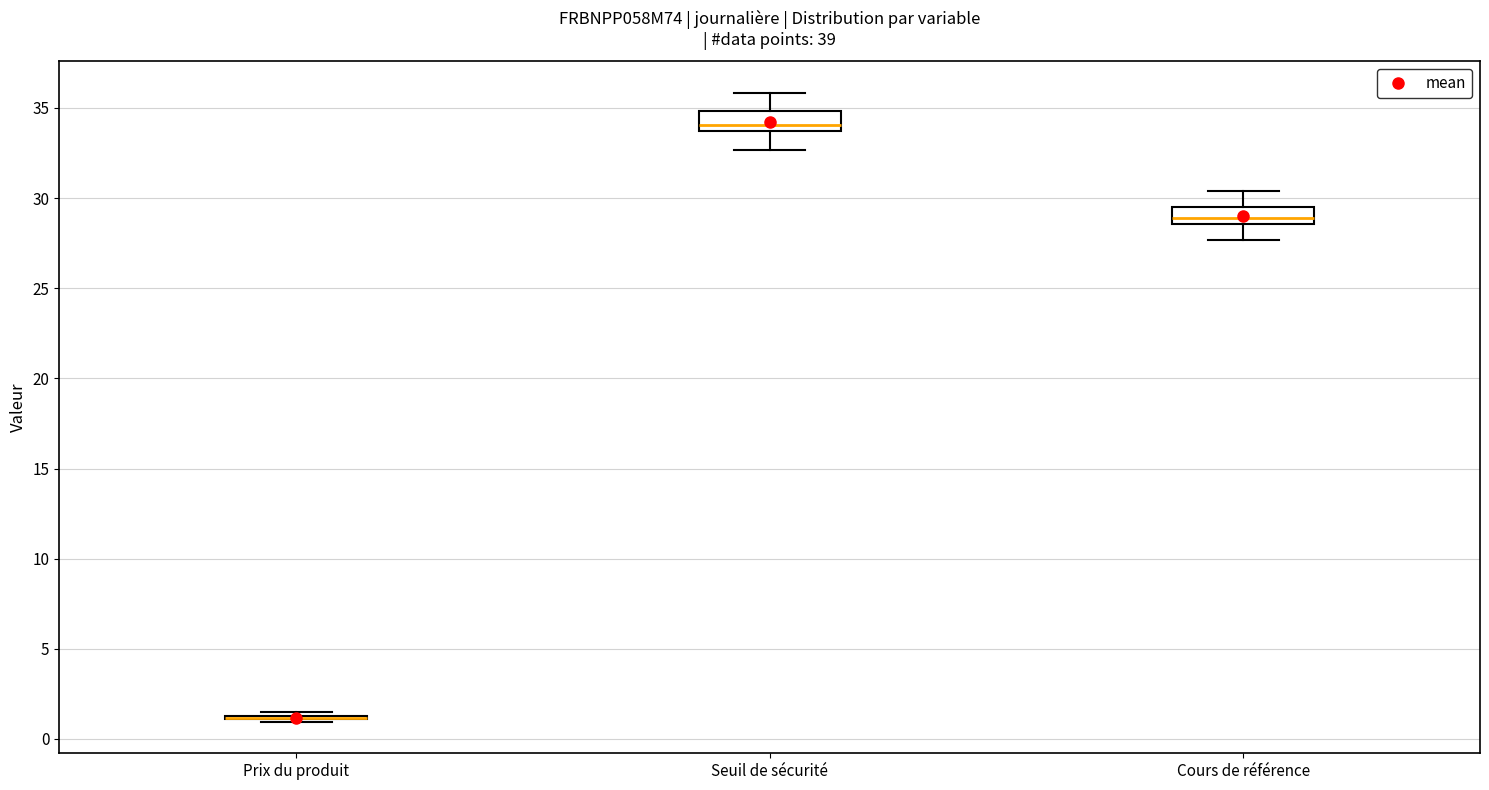

Reading left to right, read every box against the y-axis: the position of its median line, the range the box covers, and the ends of its whiskers. The values are not printed on the chart, so give them approximately, as read against the axis.

Prix du produit: box collapsed to a line at 1.0, whiskers 1.0 to 1.5
Seuil de sécurité: median 34.0, box 33.5 to 35.0, whiskers 32.5 to 36.0
Cours de référence: median 29.0, box 28.5 to 29.5, whiskers 27.5 to 30.5